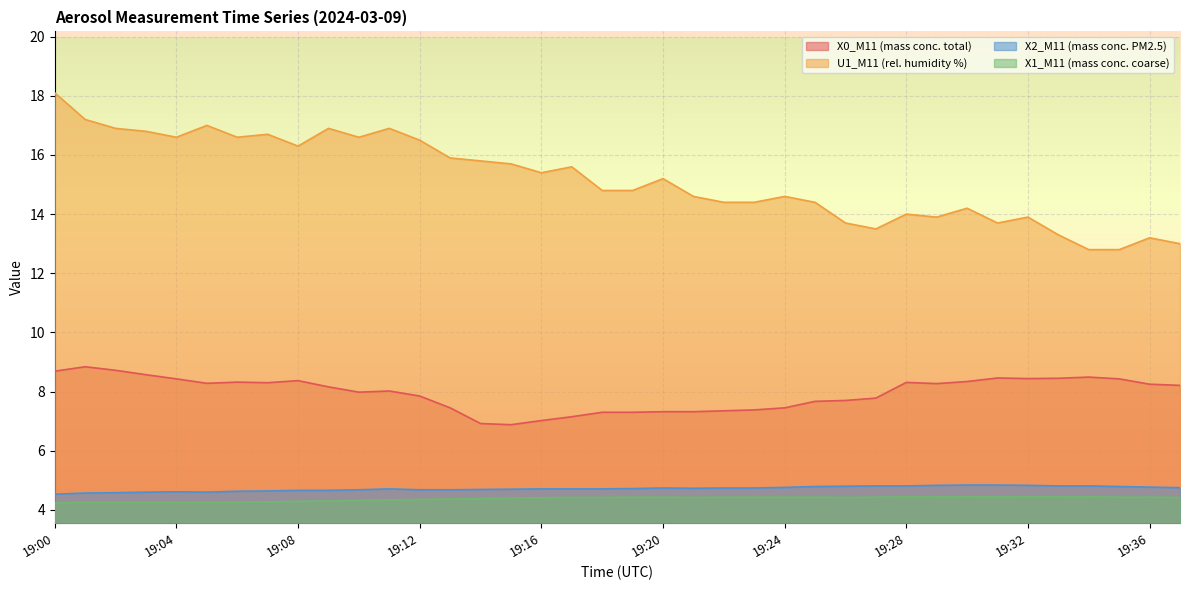

True or false: X1_M11 (mass conc. coarse) and X2_M11 (mass conc. PM2.5) cross at least once.

False